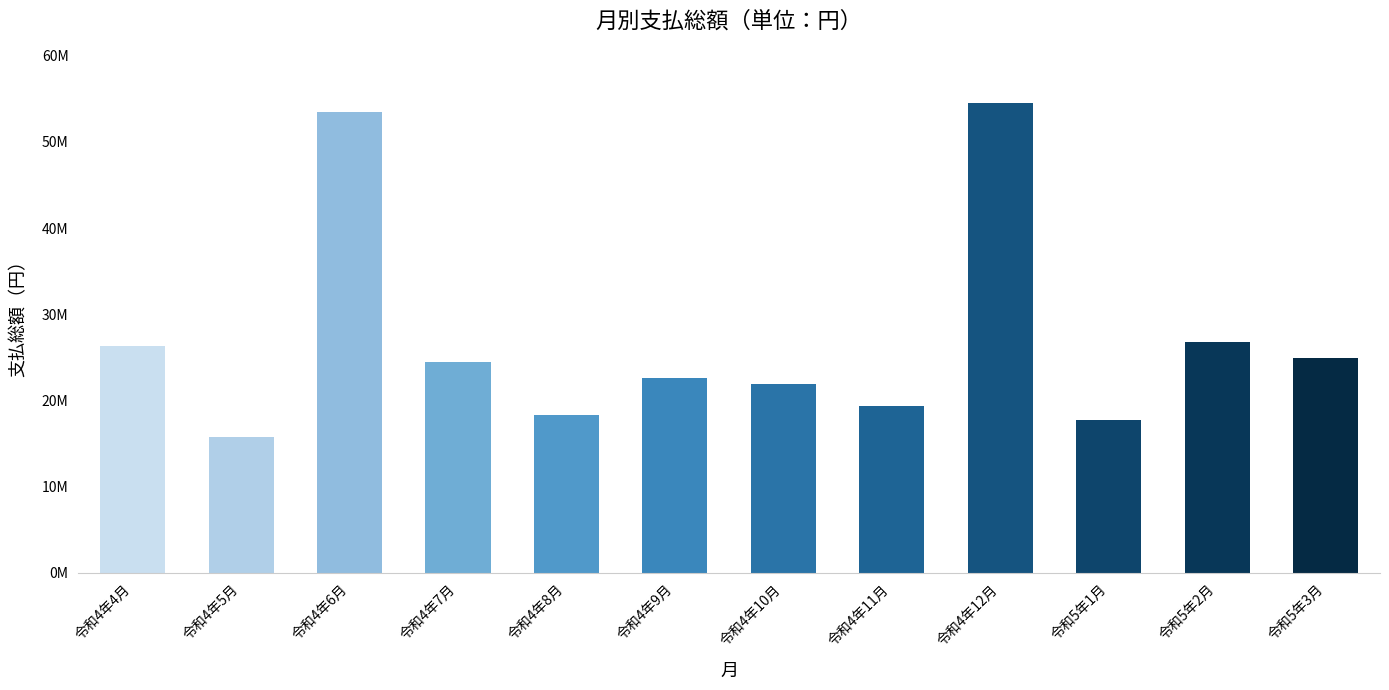

What is the maximum value shown in the chart?

54498488